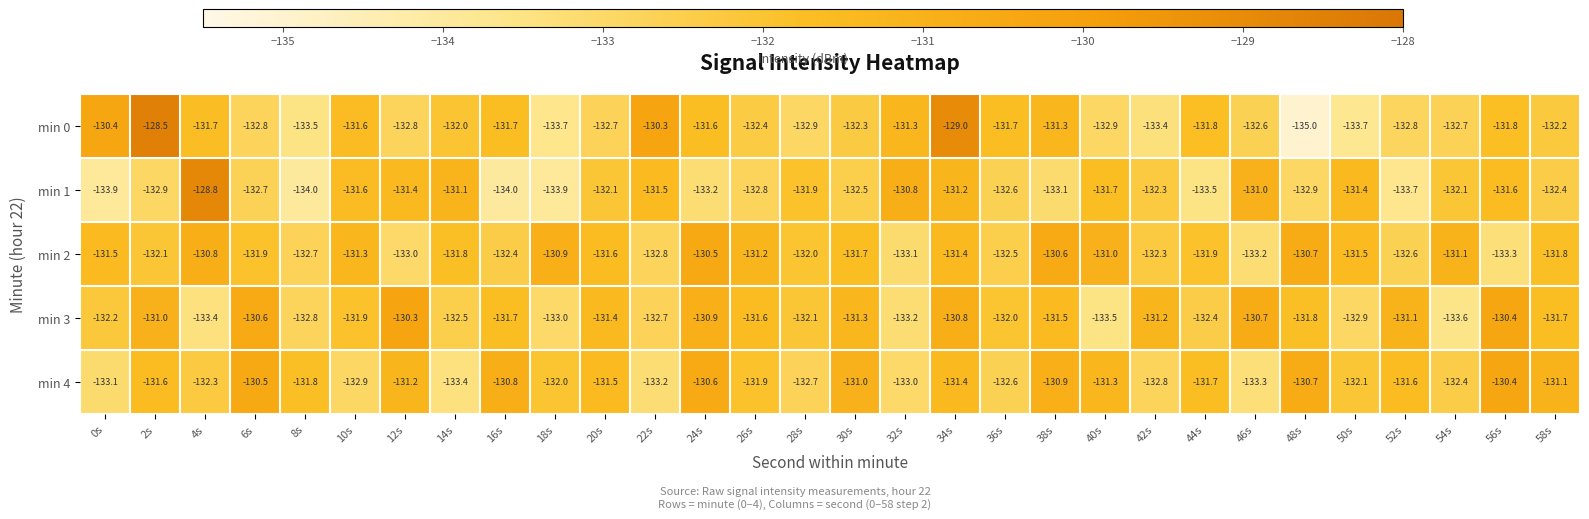

Which series has the largest range (max minus min)?

min 0